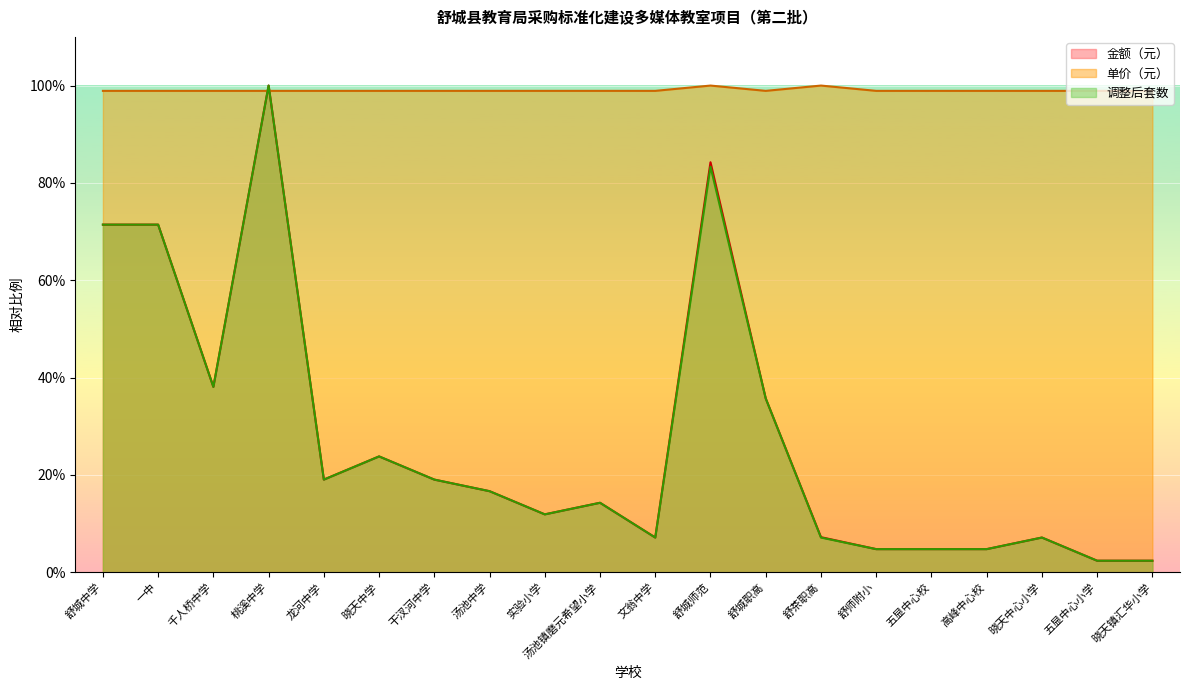

The value of 单价（元） at 汤池中学 is 159.7. True or false?

False